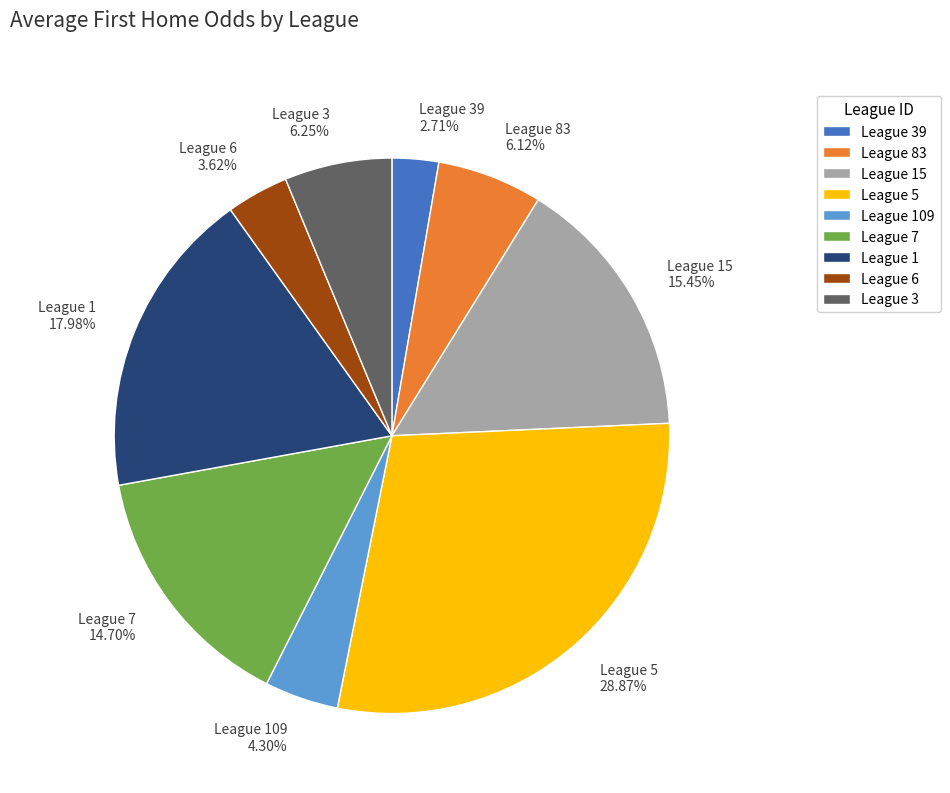

To the nearest percent, what is the average slice percentage?

11%